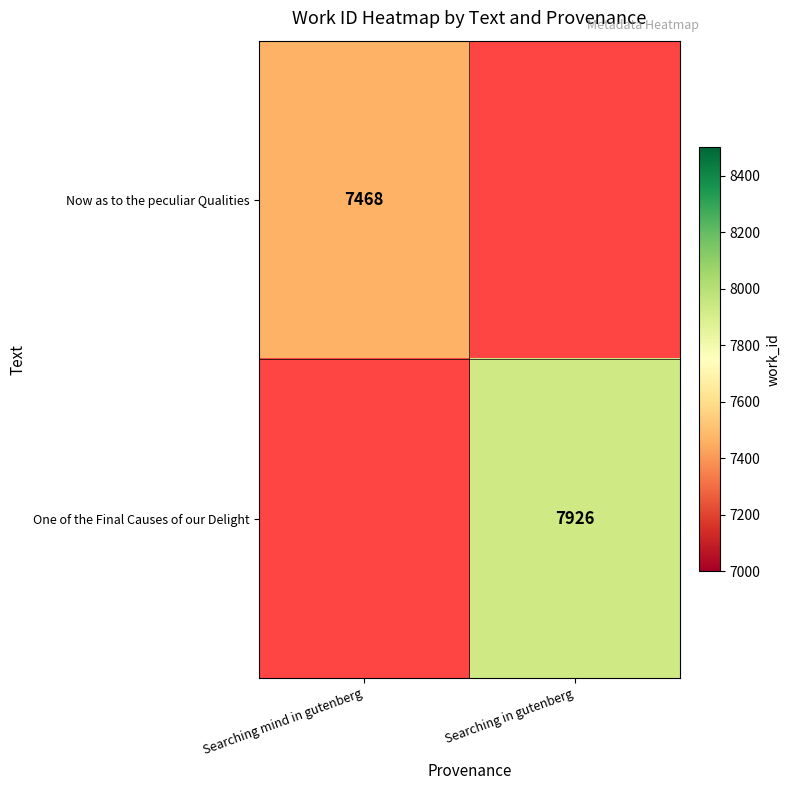

At how many categories does at least one series exceed 7732?

1